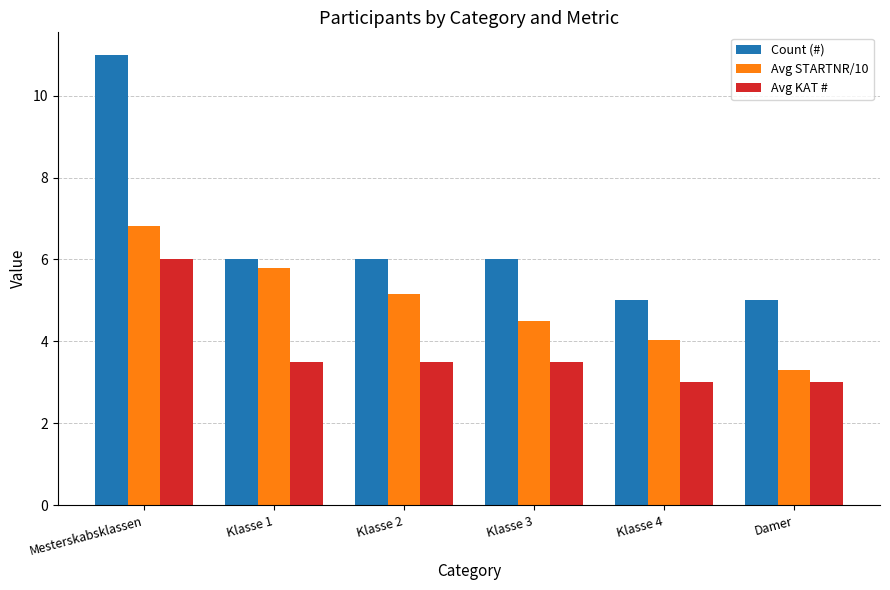

Are the bars grouped side by side (vs. stacked)?

Yes